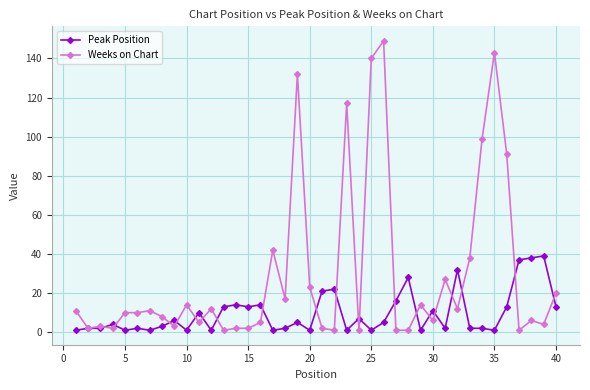

What is the maximum value for Peak Position?

39